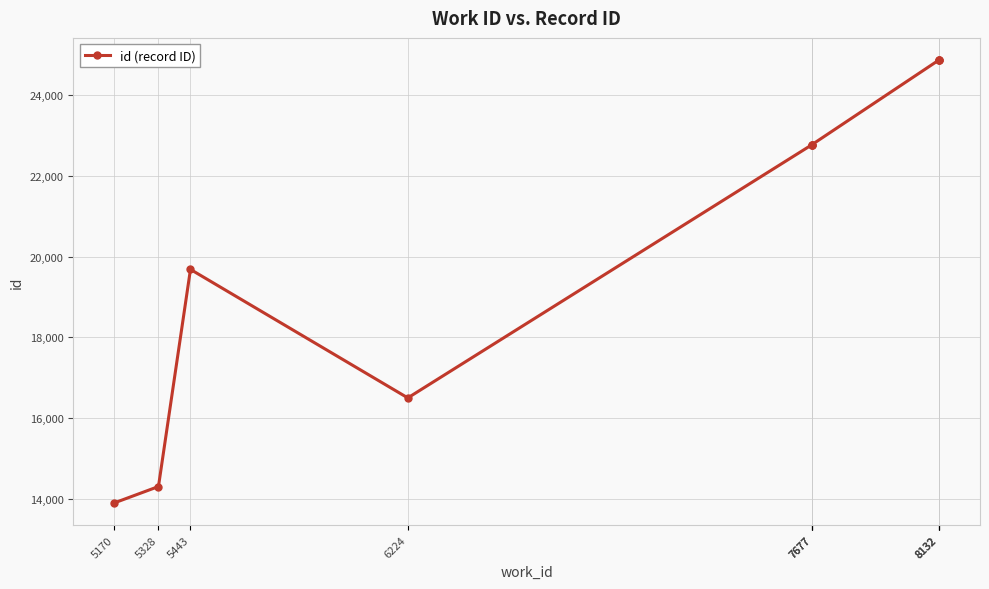

How many data points are less than 22779?

5